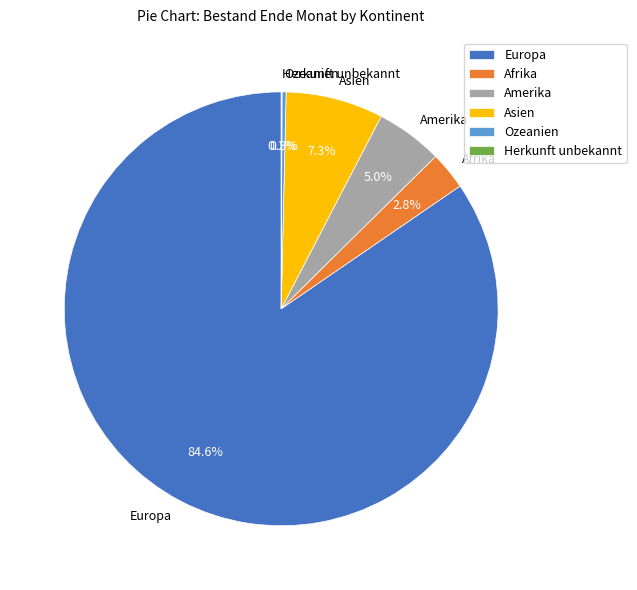

Does Amerika account for over 50% of the chart?

No